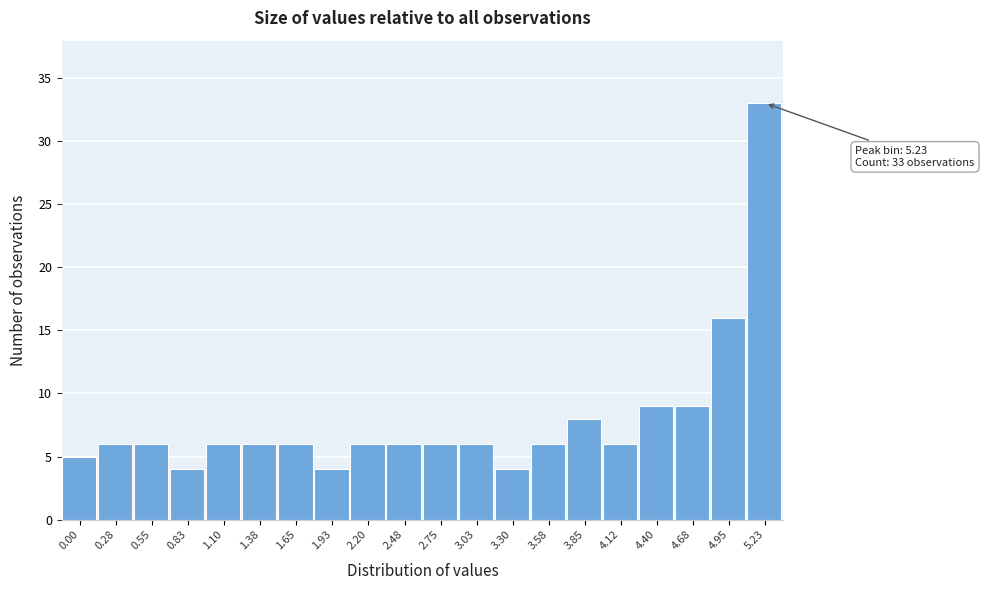

Reading left to right, extract all data points from this chart.

0.00=5	0.28=6	0.55=6	0.83=4	1.10=6	1.38=6	1.65=6	1.93=4	2.20=6	2.48=6	2.75=6	3.03=6	3.30=4	3.58=6	3.85=8	4.12=6	4.40=9	4.68=9	4.95=16	5.23=33